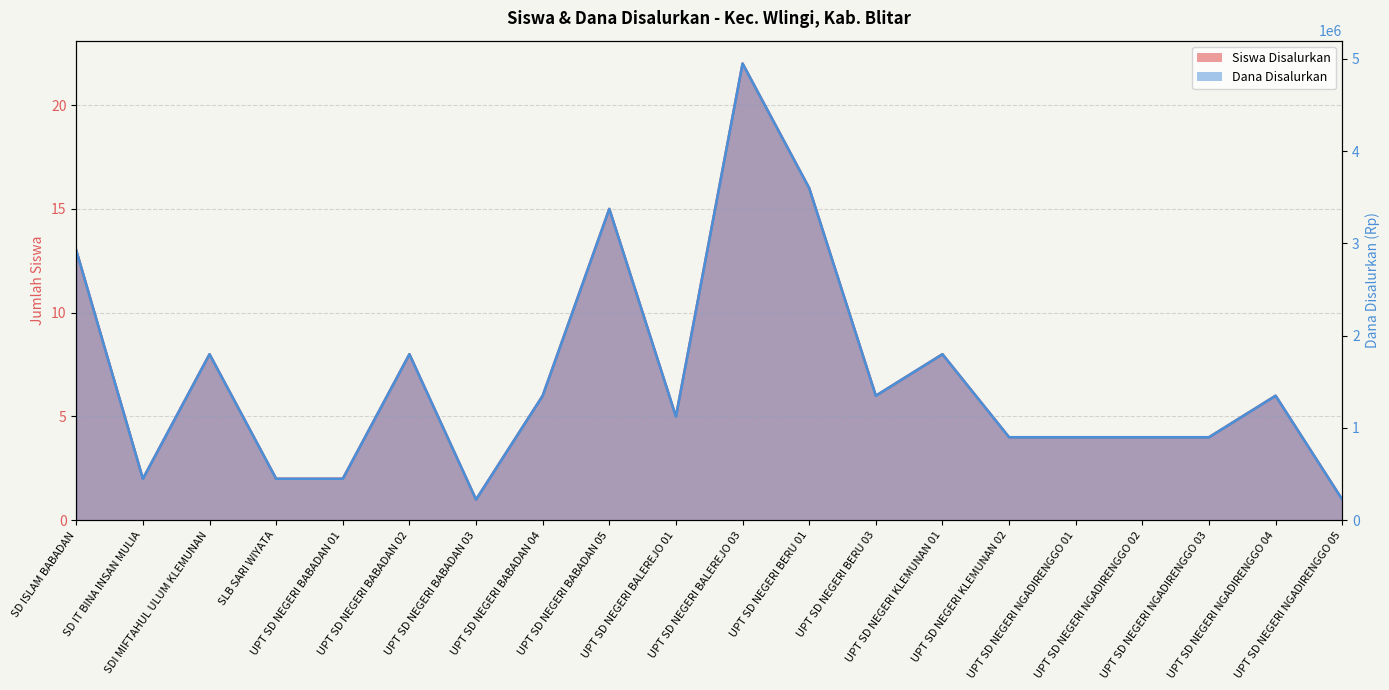

The value of Dana Disalurkan at UPT SD NEGERI NGADIRENGGO 02 is 900000. True or false?

True